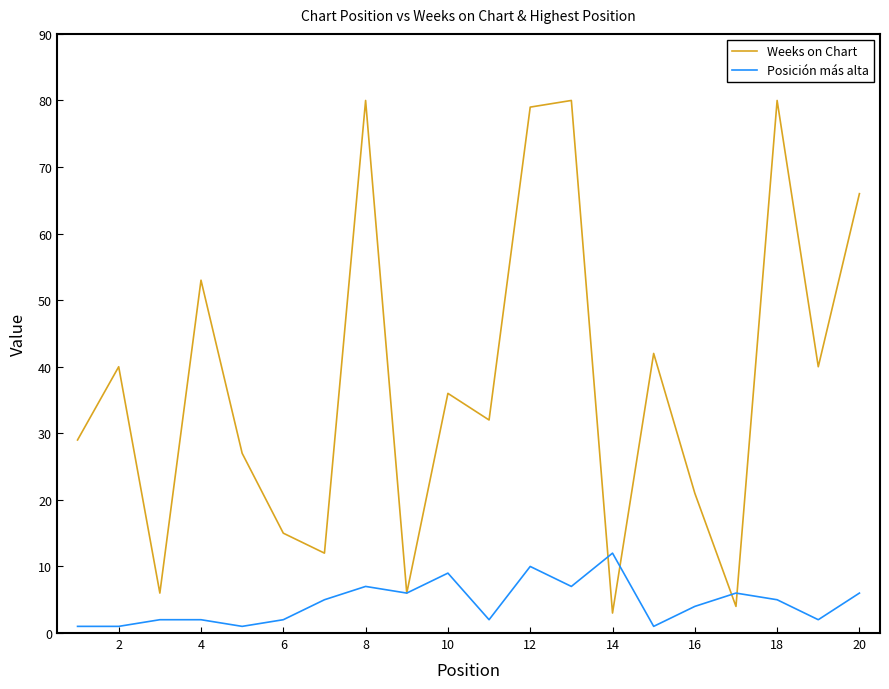

True or false: Posición más alta and Weeks on Chart cross at least once.

True